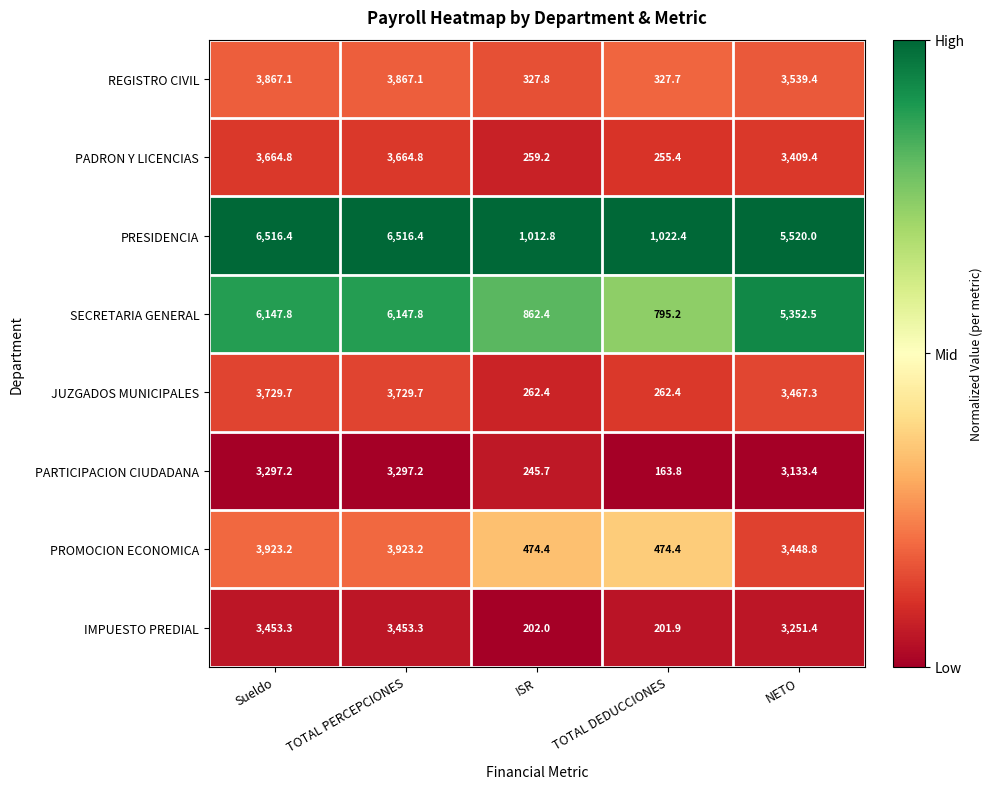

How many categories are shown in the chart?

5